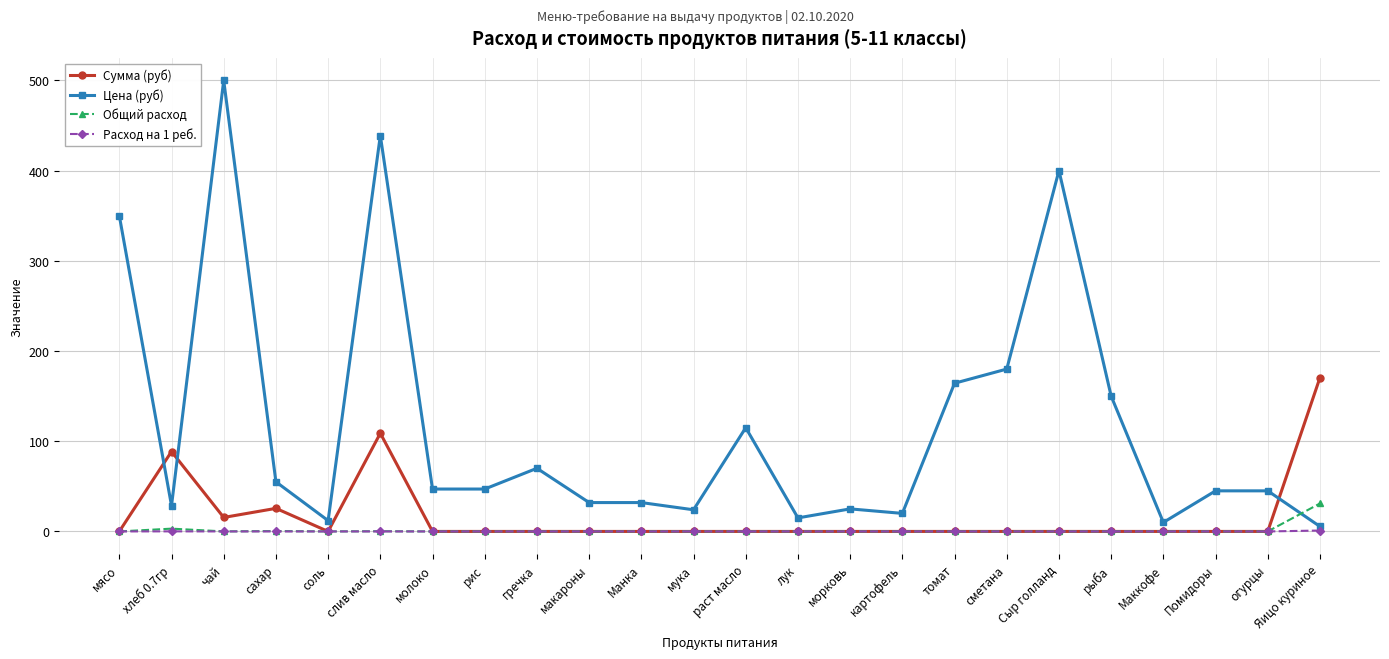

Is the value of Цена (руб) at мясо greater than the value of Сумма (руб) at Сыр голланд?

Yes